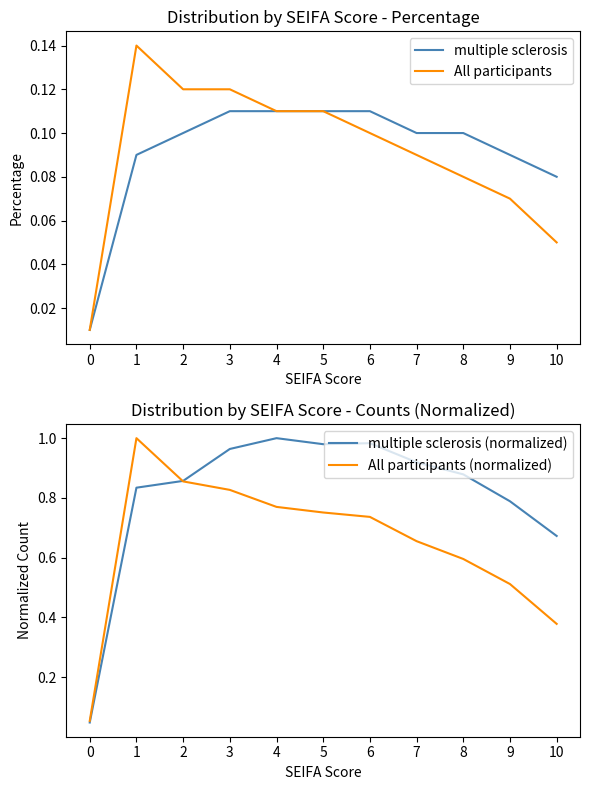

True or false: multiple sclerosis (normalized) and multiple sclerosis cross at least once.

False